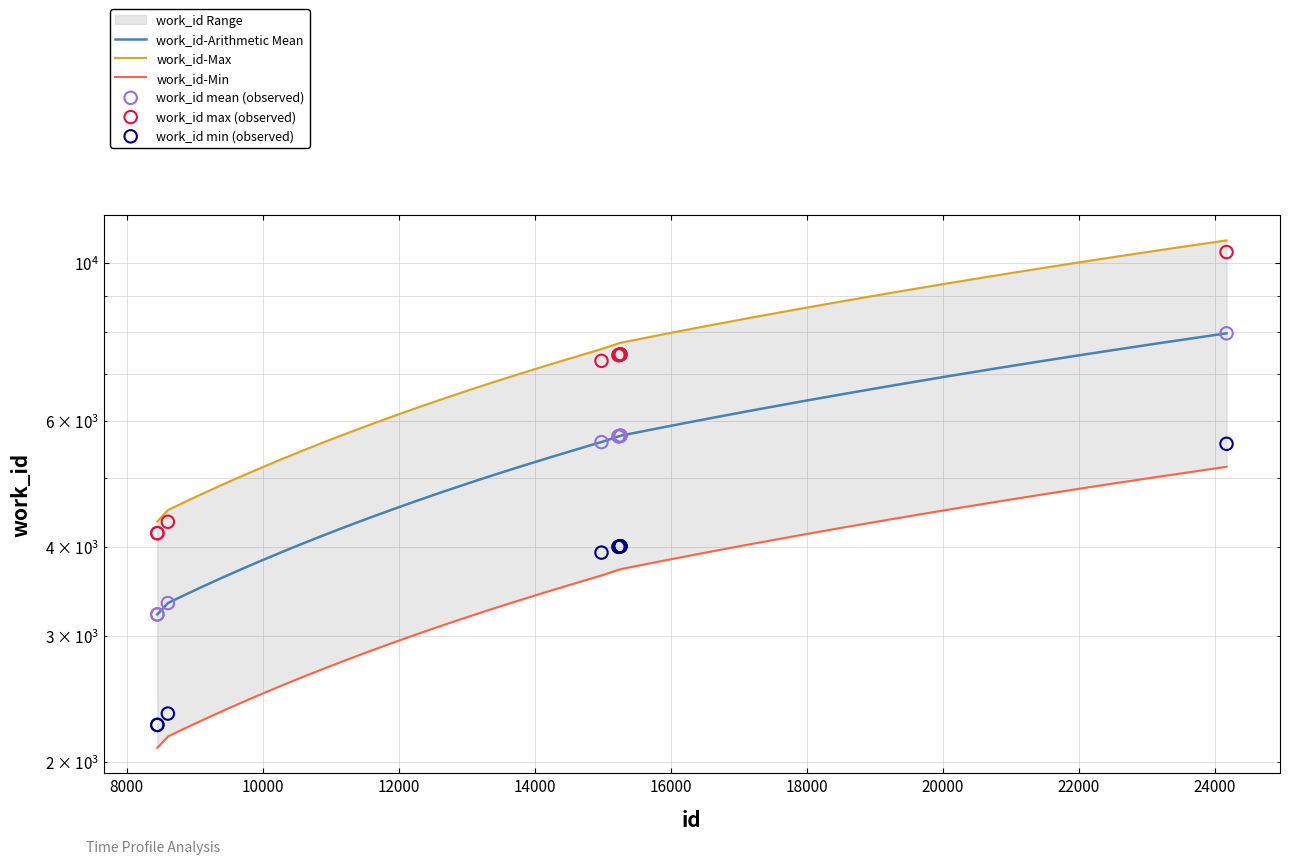

What is the change in value from 14984 to 15263?

+81.9